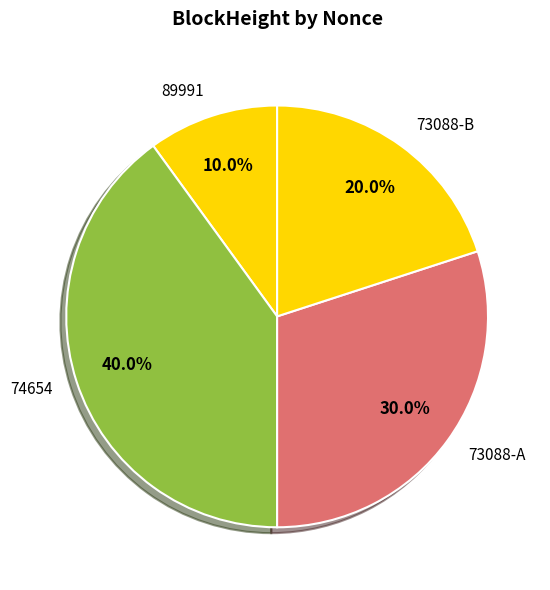

What is the smallest slice in the pie chart?

89991